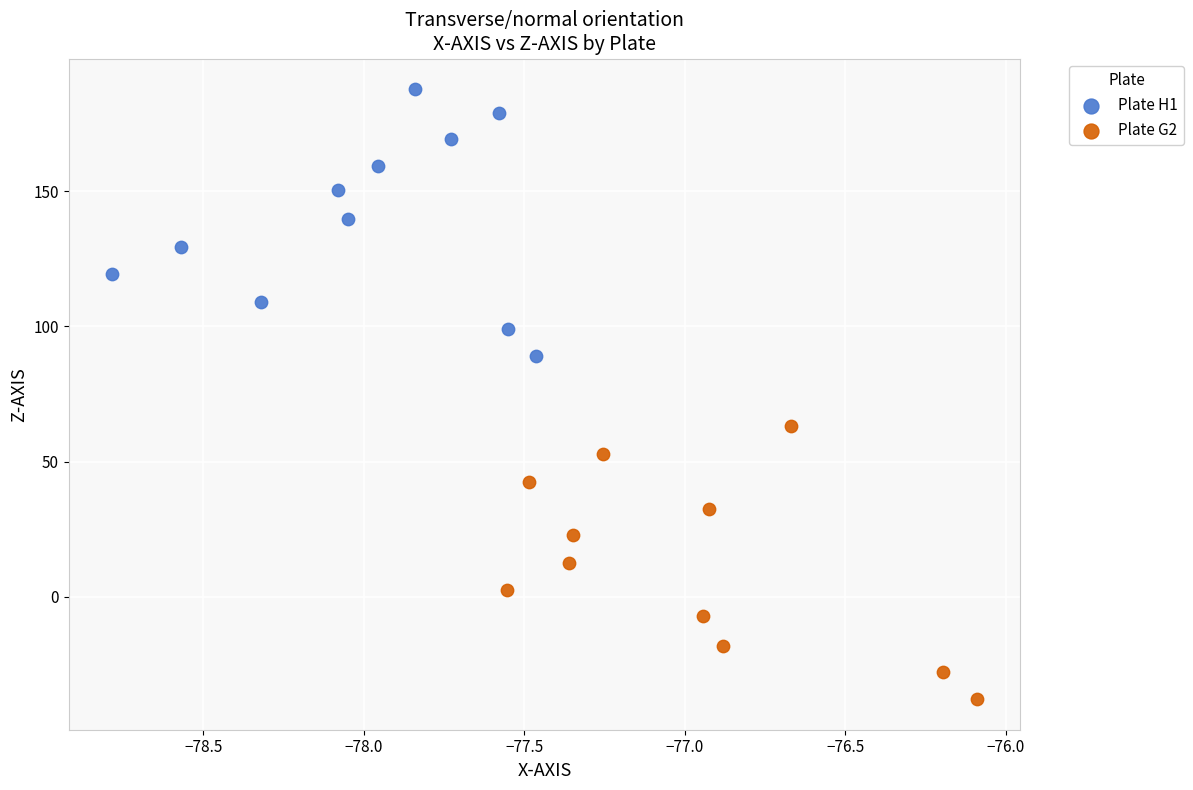

Which series has the widest spread of Y values?

Plate G2